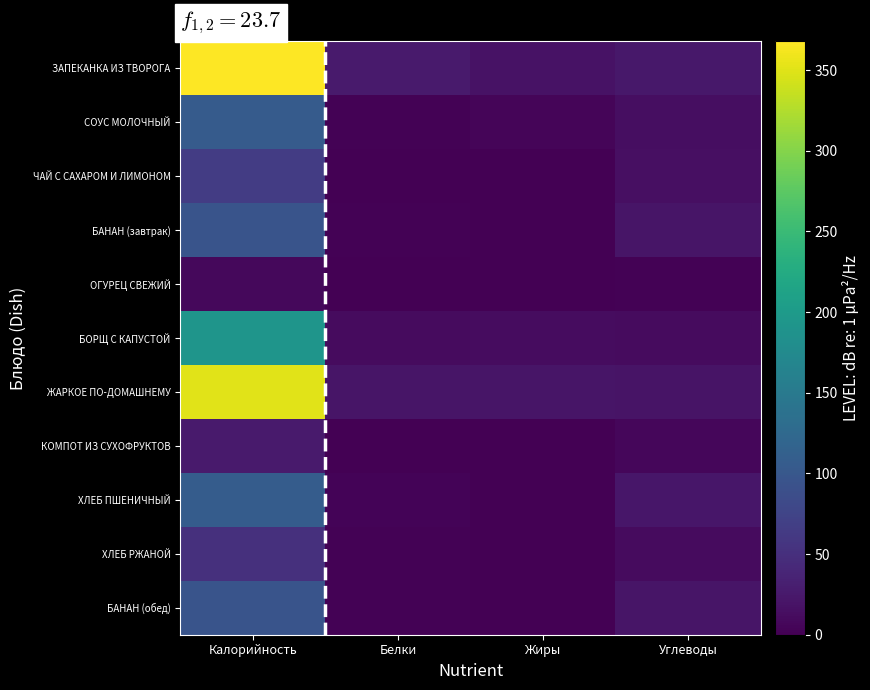

At which category does the chart reach its peak across all series?

Калорийность